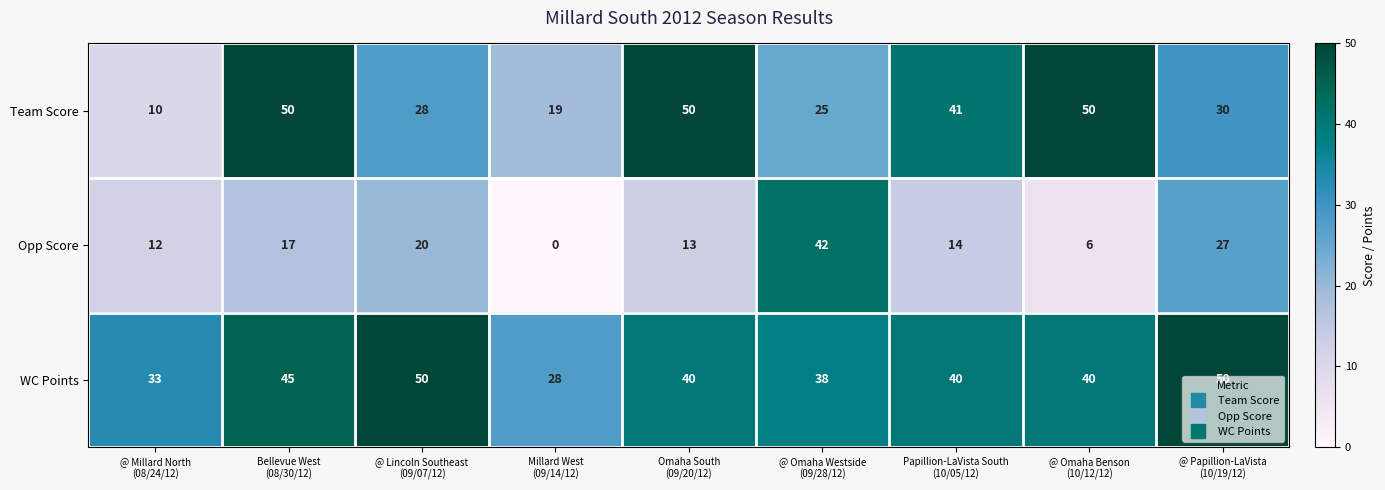

Which series has the widest spread of values?

Opp Score